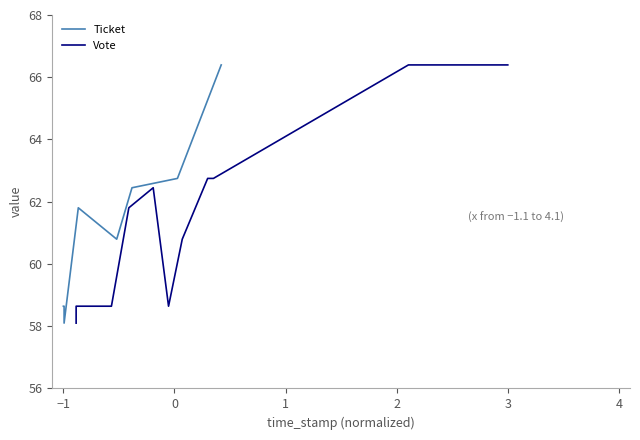

Is the value of Vote at 1 greater than the value of Ticket at 2?

No